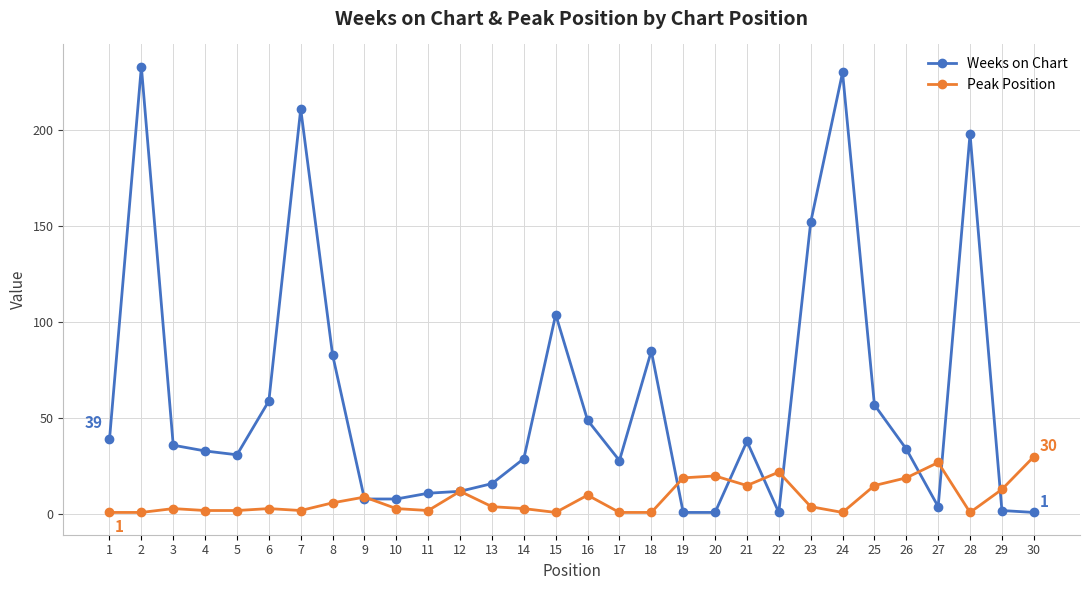

What is the highest value of the Weeks on Chart series?

233